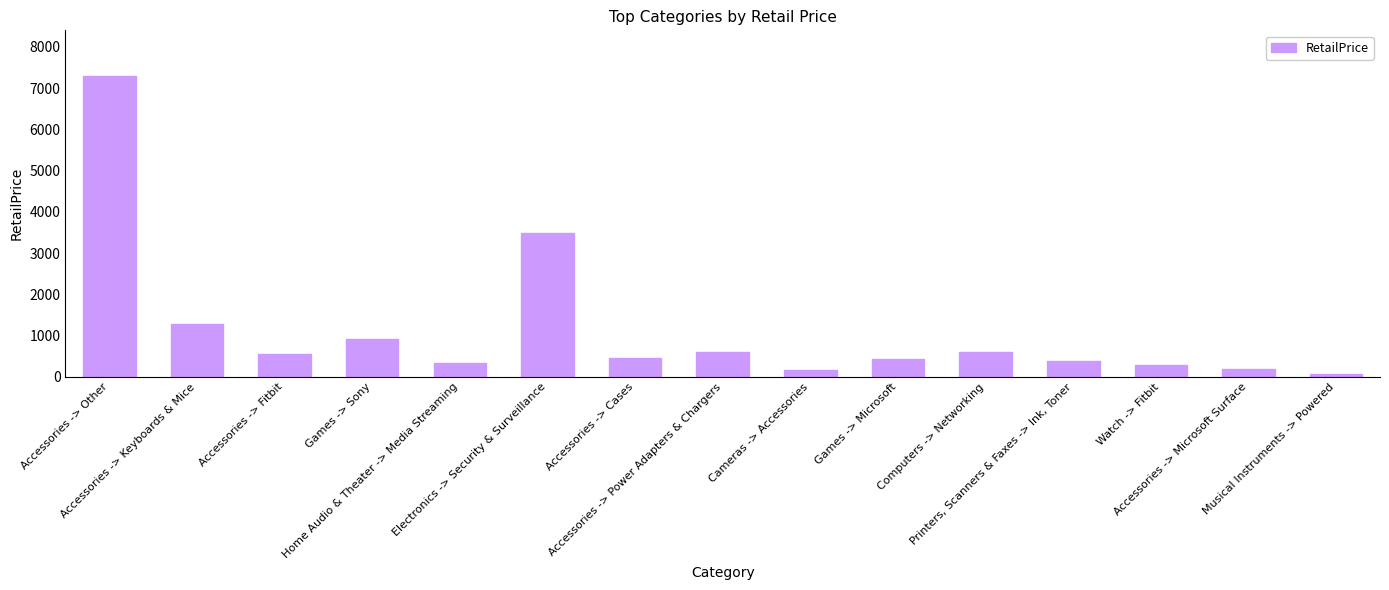

How many values are below 469?

7